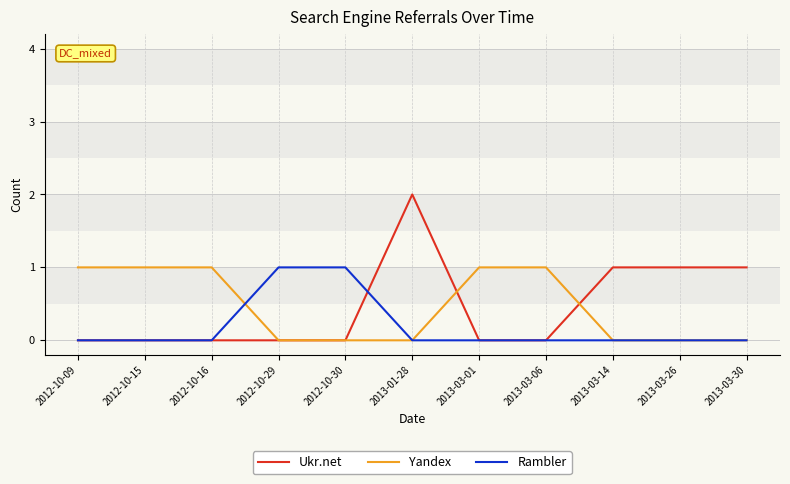

What is the total value across all series at 2012-10-30?

1